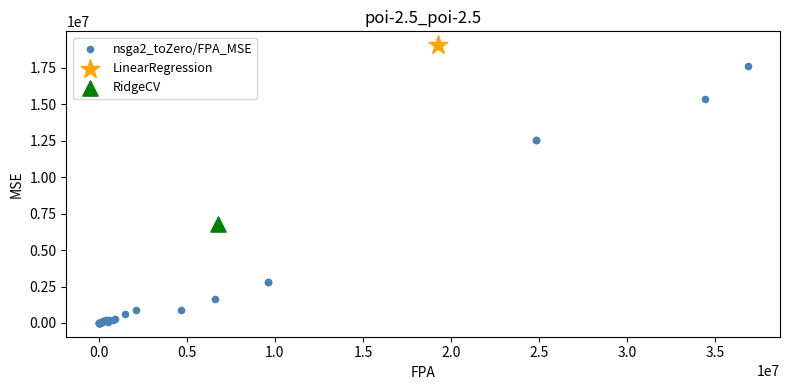

What are all the series names shown in the legend?

nsga2_toZero/FPA_MSE, LinearRegression, RidgeCV